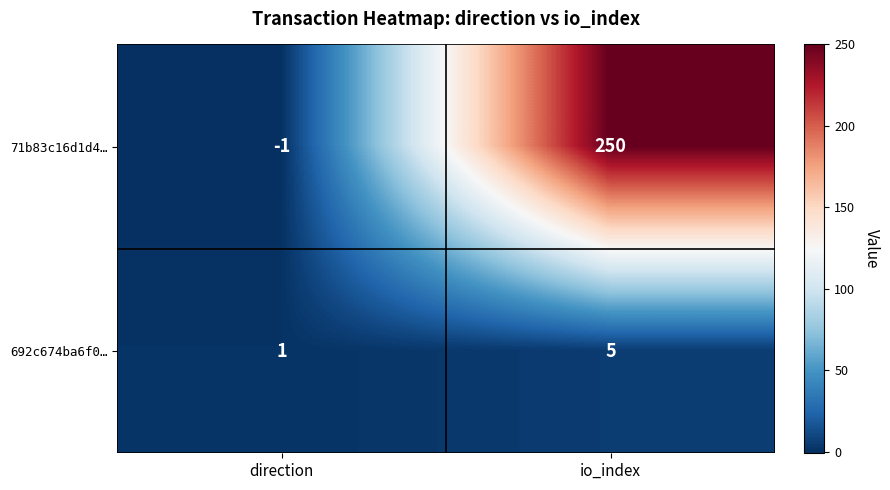

Reading left to right, extract all data points from this chart.

71b83c16d1d4…: direction=-1	io_index=250
692c674ba6f0…: direction=1	io_index=5